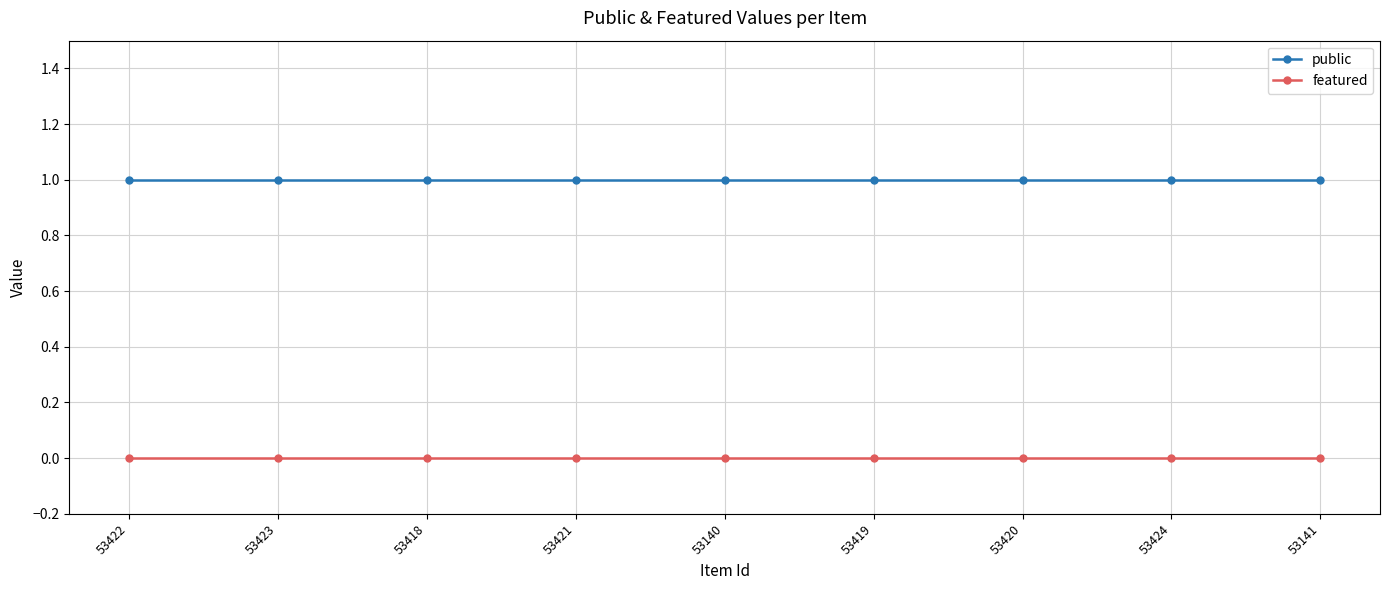

Is the value of featured at 53424 greater than the value of public at 53419?

No